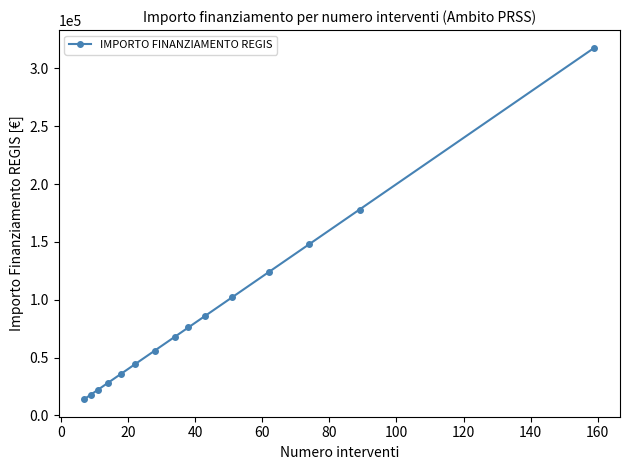

How many lines are shown in the chart?

1